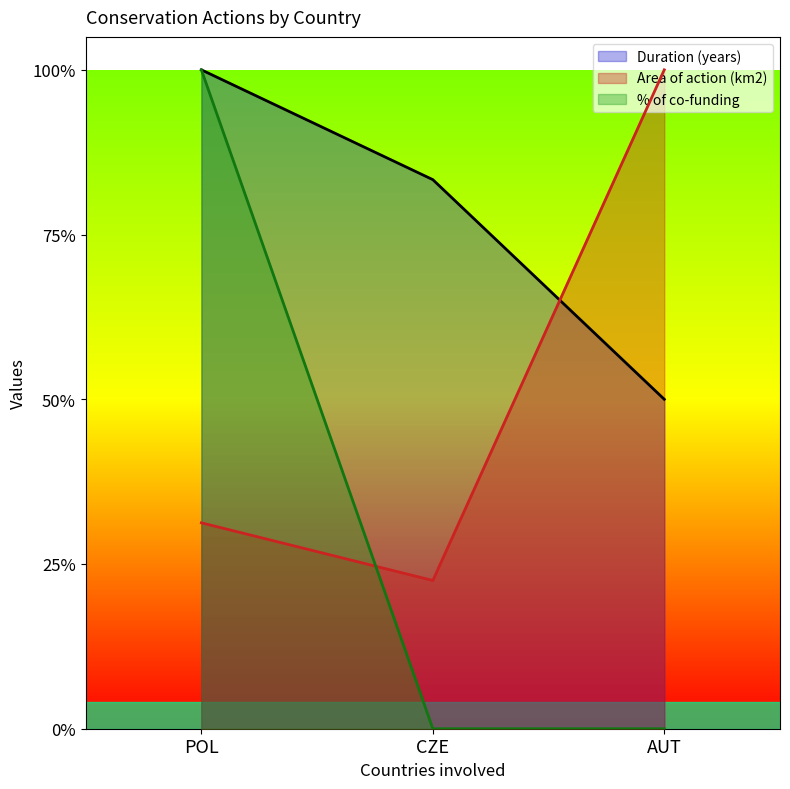

Reading left to right, what are all the values shown in this chart?

Duration (years): 1.0	0.8	0.5
Area of action (km2): 0.3	0.2	1.0
% of co-funding: 1.0	0.0	0.0